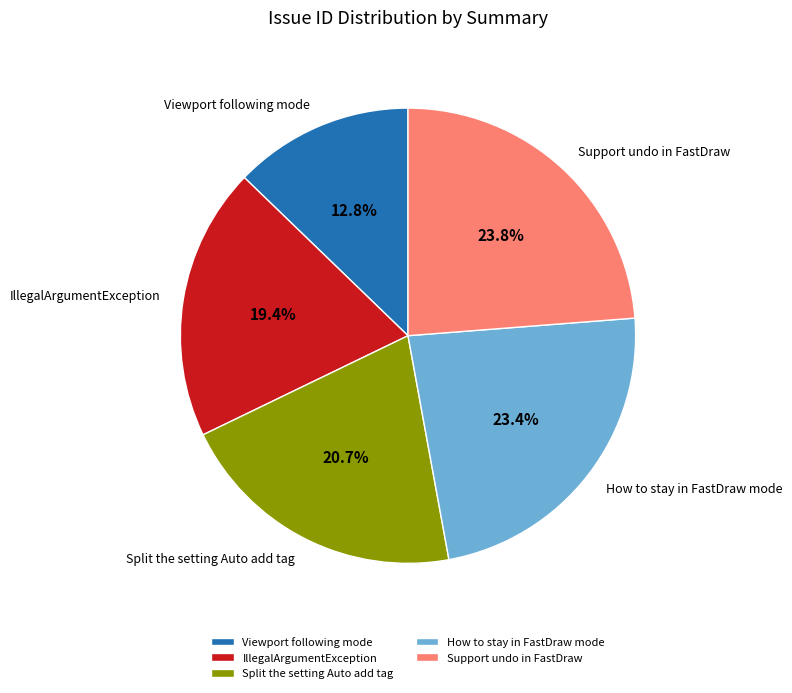

Which slice is the smallest?

Viewport following mode